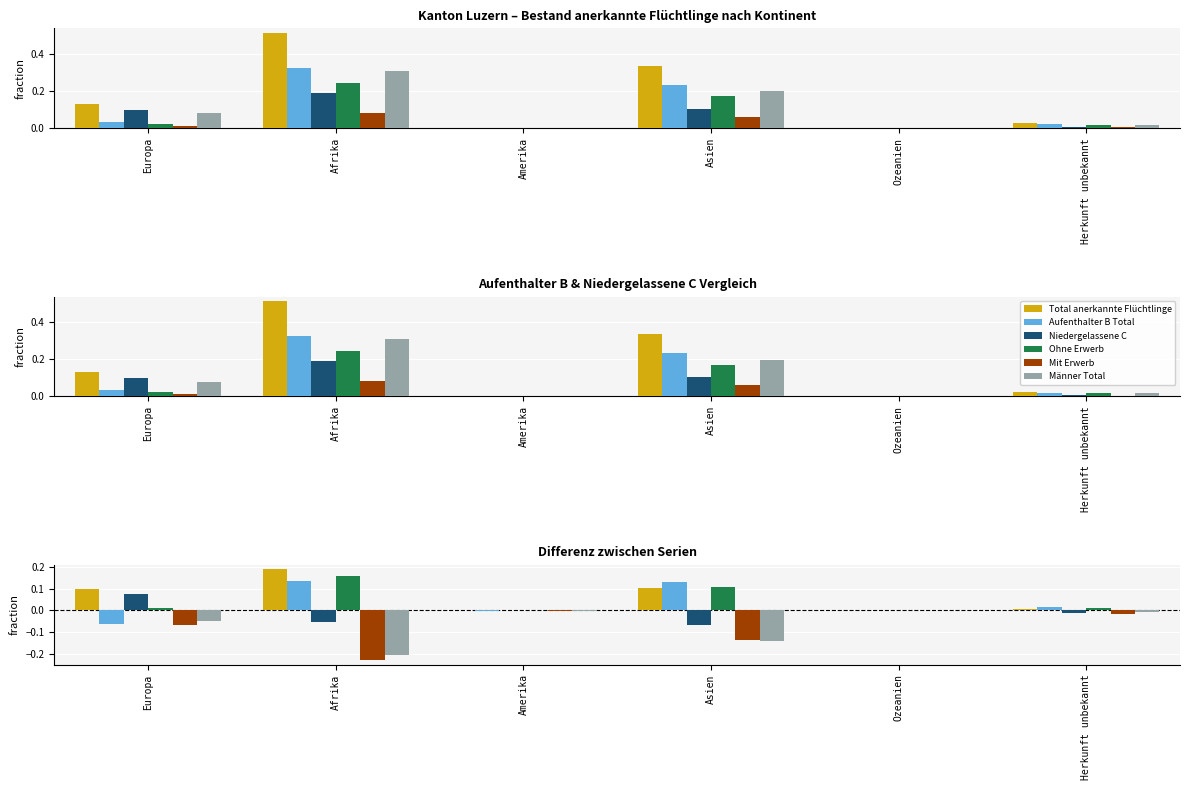

Is it true that Ohne Erwerb equals 0.2 at Asien?

False